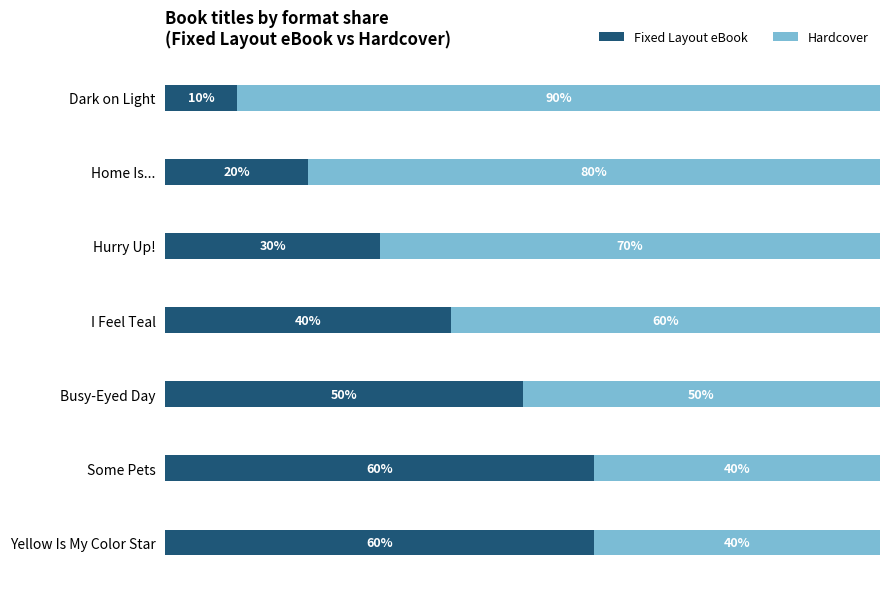

Which category has the lowest value in the Fixed Layout eBook series?

Dark on Light